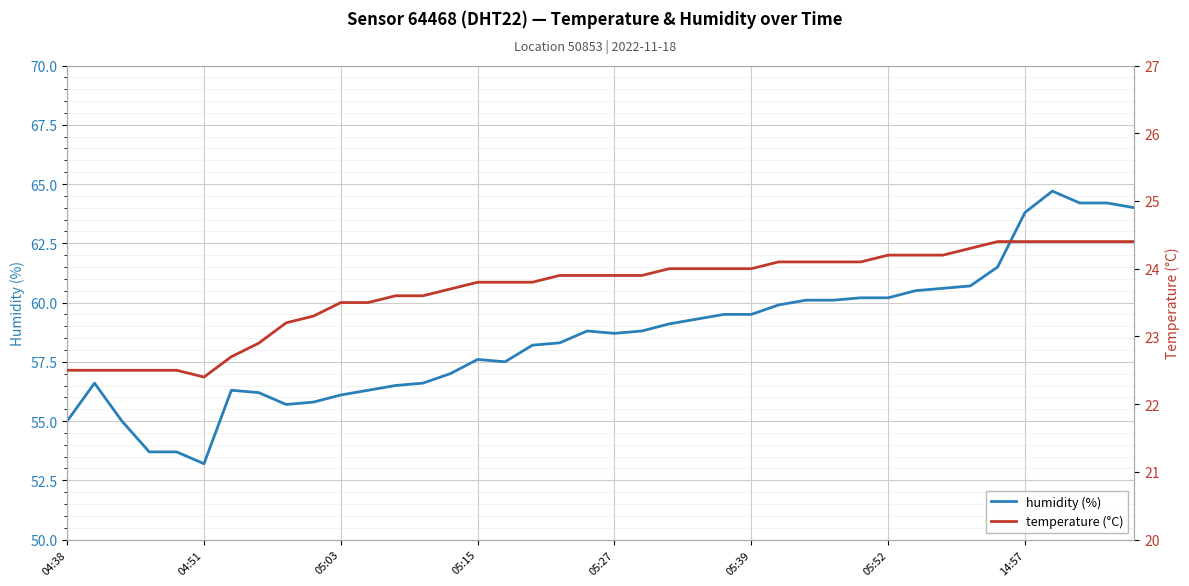

Is it true that humidity equals 35.4 at 17?

False